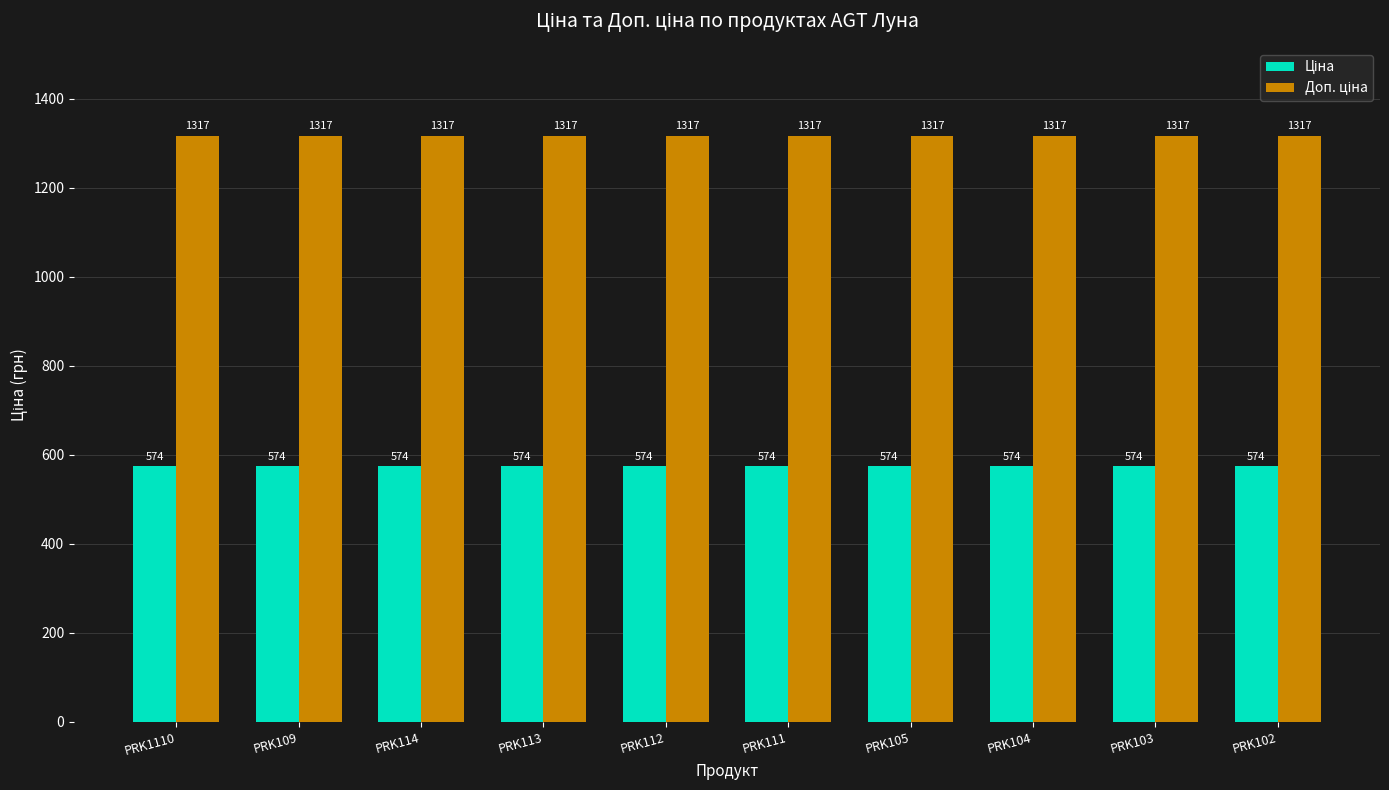

What is the smallest value displayed?

574.5